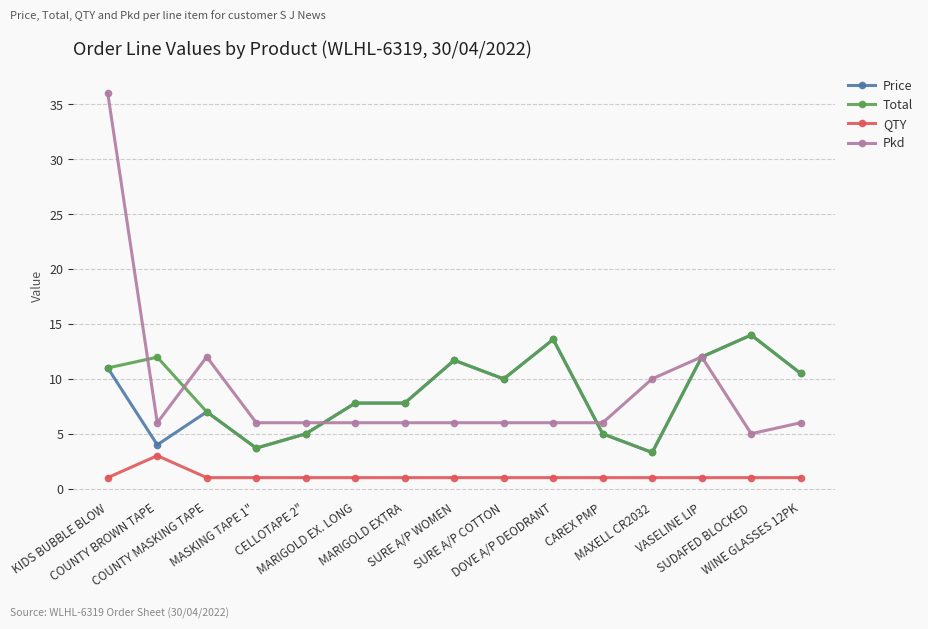

Reading right to left, extract all data points from this chart.

Price: 10.5	14.0	12.0	3.3	5.0	13.6	10.0	11.7	7.8	7.8	5.0	3.7	7.0	4.0	11.0
Total: 10.5	14.0	12.0	3.3	5.0	13.6	10.0	11.7	7.8	7.8	5.0	3.7	7.0	12.0	11.0
QTY: 1.0	1.0	1.0	1.0	1.0	1.0	1.0	1.0	1.0	1.0	1.0	1.0	1.0	3.0	1.0
Pkd: 6.0	5.0	12.0	10.0	6.0	6.0	6.0	6.0	6.0	6.0	6.0	6.0	12.0	6.0	36.0